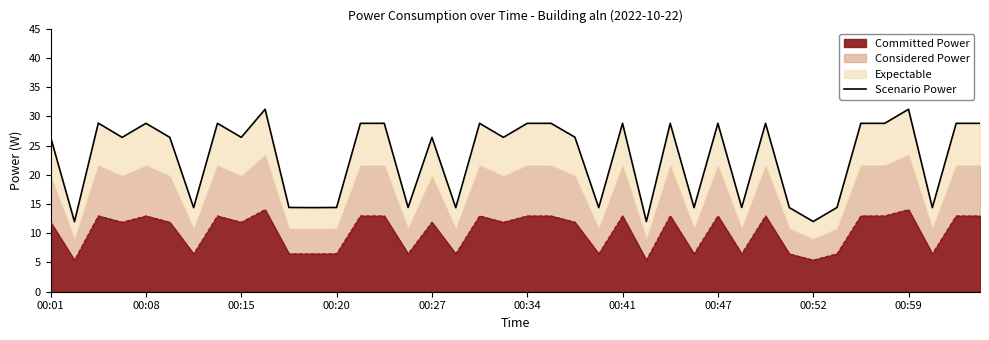

The chart shows a value of 14.4 at 11. True or false?

True